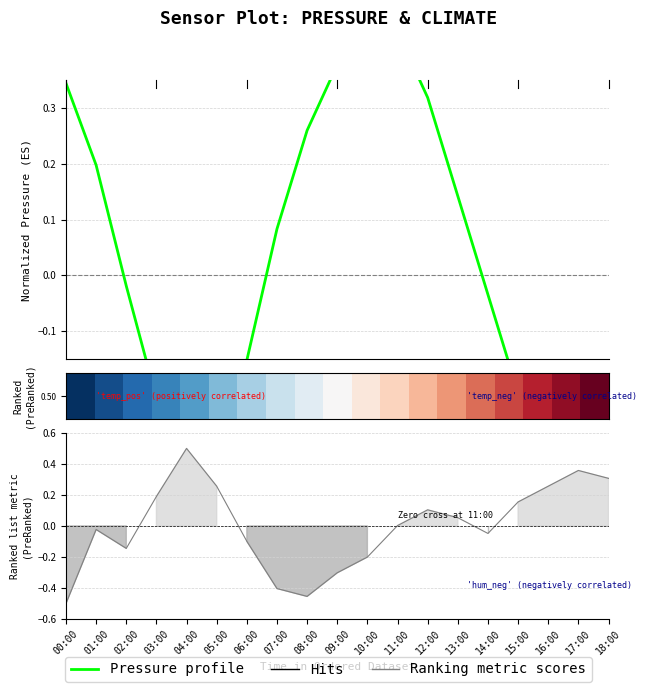

Rank the series at 16:00 from highest to lowest value.

row_0, Ranking metric scores, Pressure profile